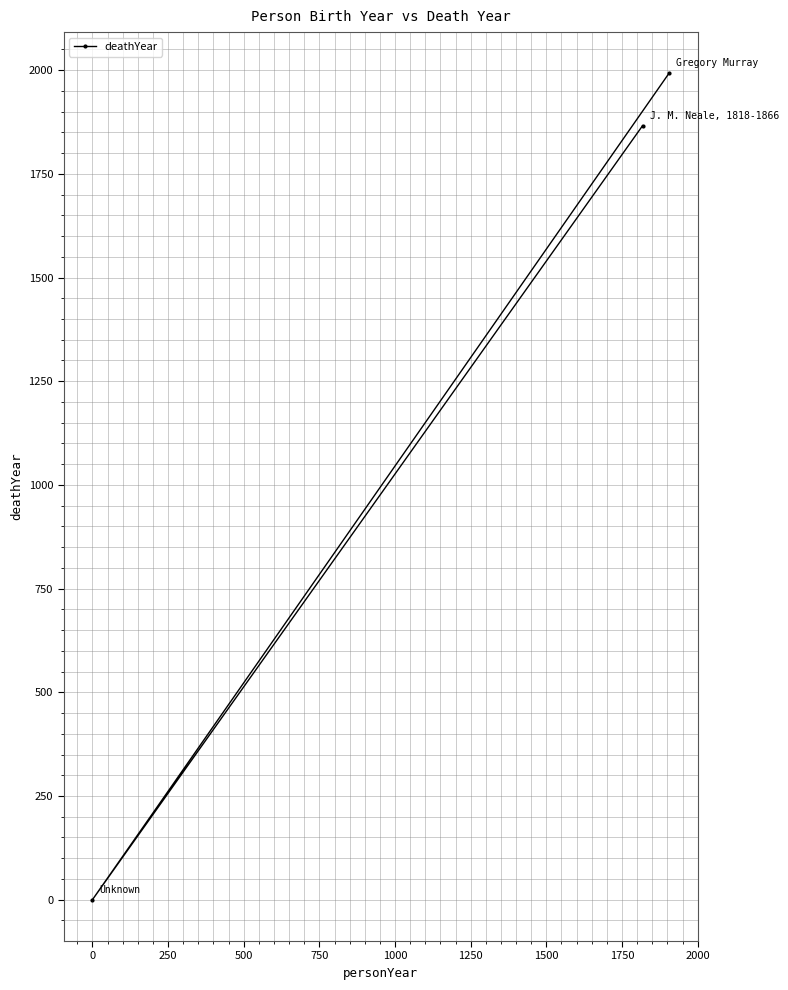

What is the difference between the maximum and minimum values?

1992